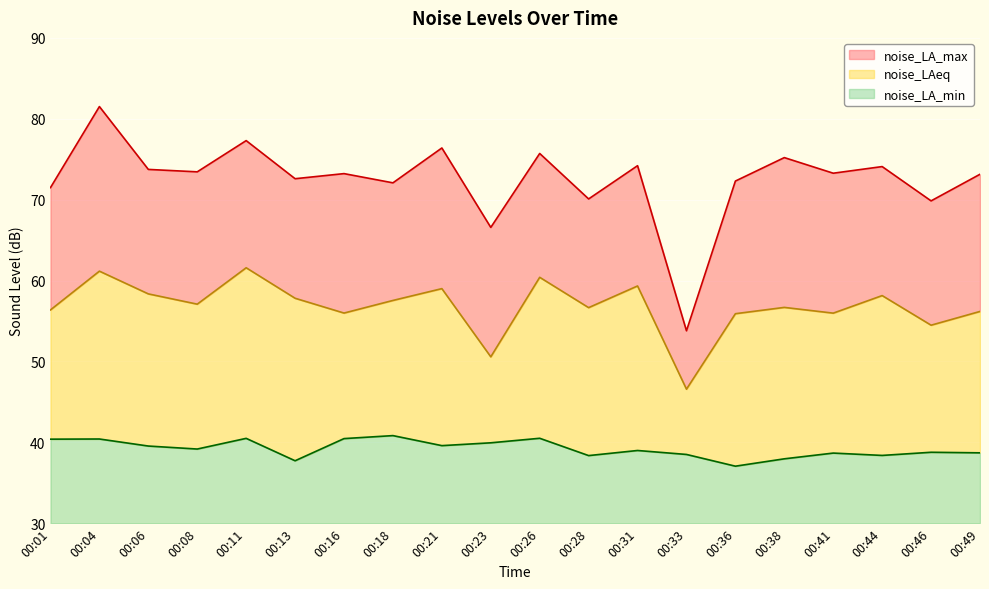

Between 00:26 and 00:38, which series saw the biggest shift?

noise_LAeq